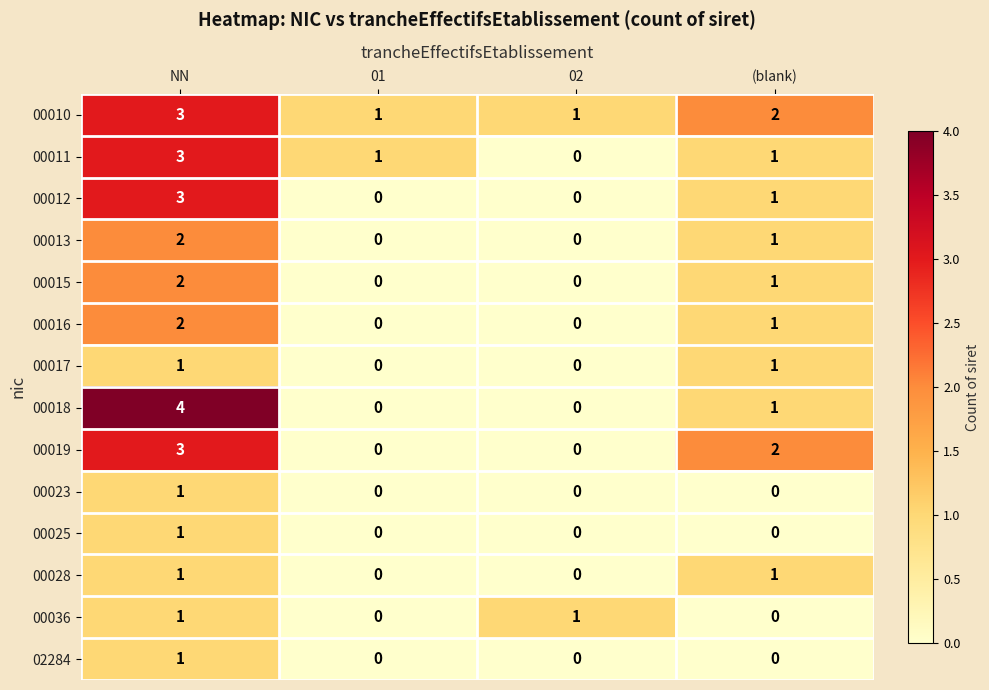

How many 00012 values are between 0 and 3?

4